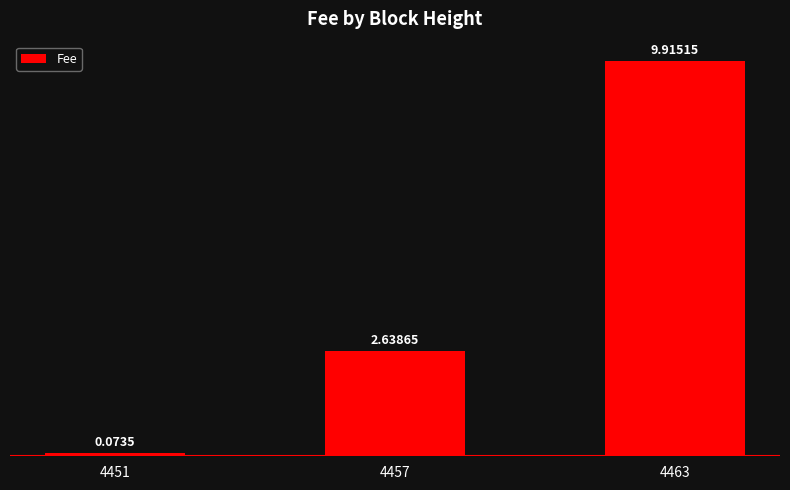

What is the difference between the values at 4451 and 4463?

9.8